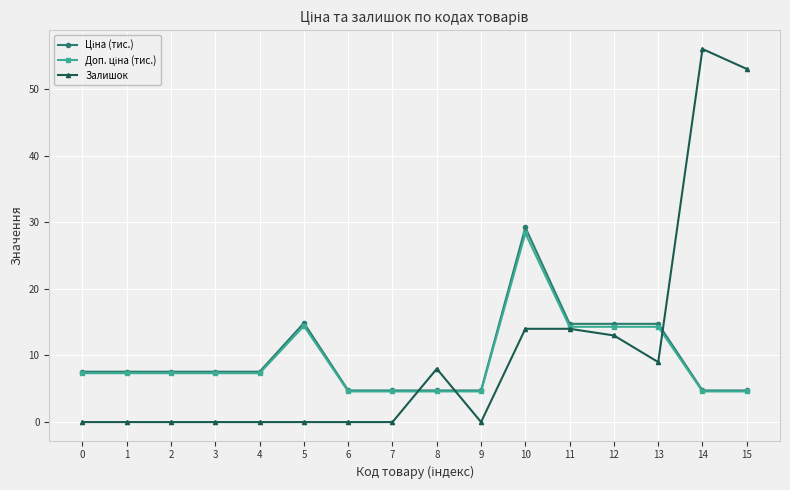

At which category is the sum across all series the highest?

10